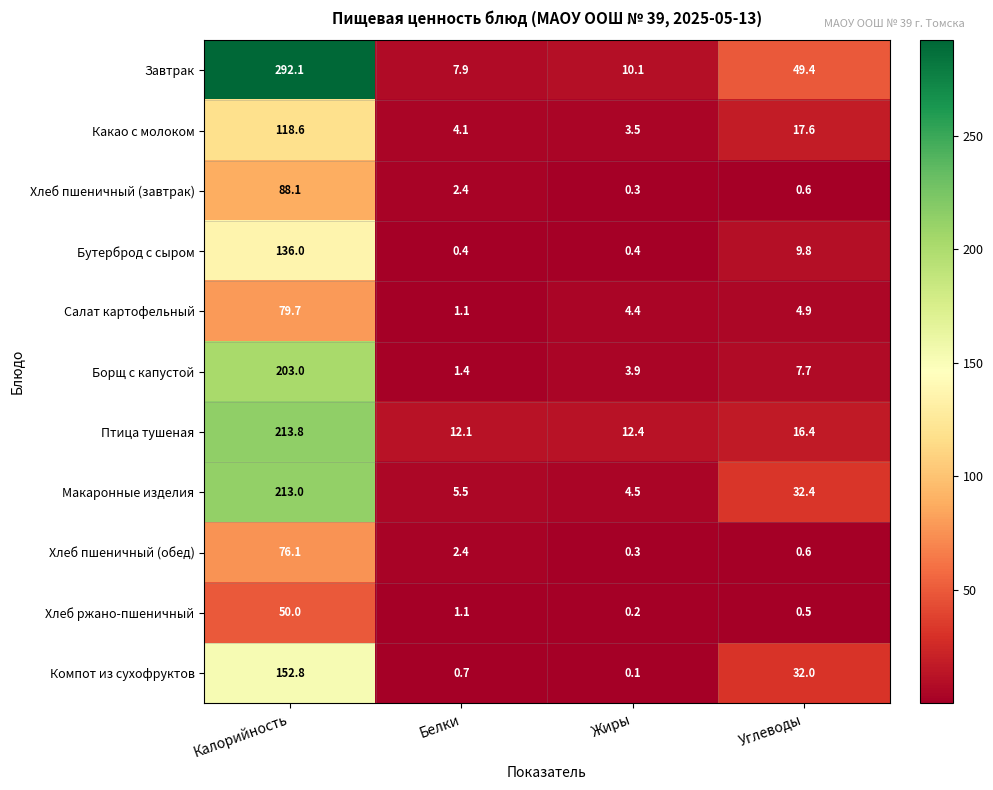

Which series has the largest range (max minus min)?

Завтрак